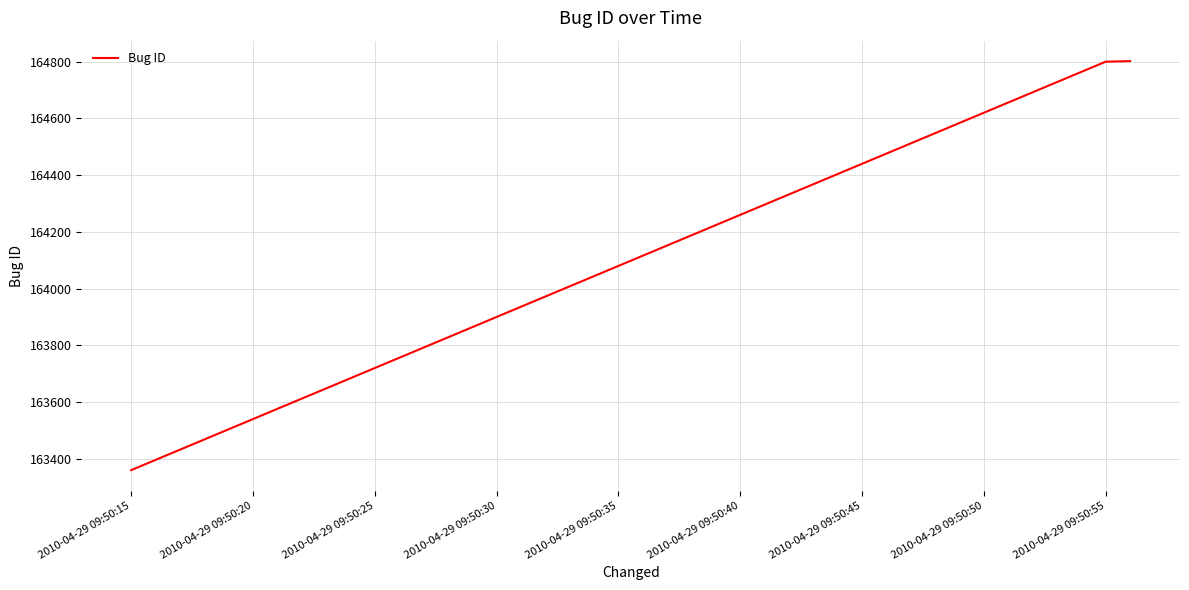

What is the smallest value displayed?

163360